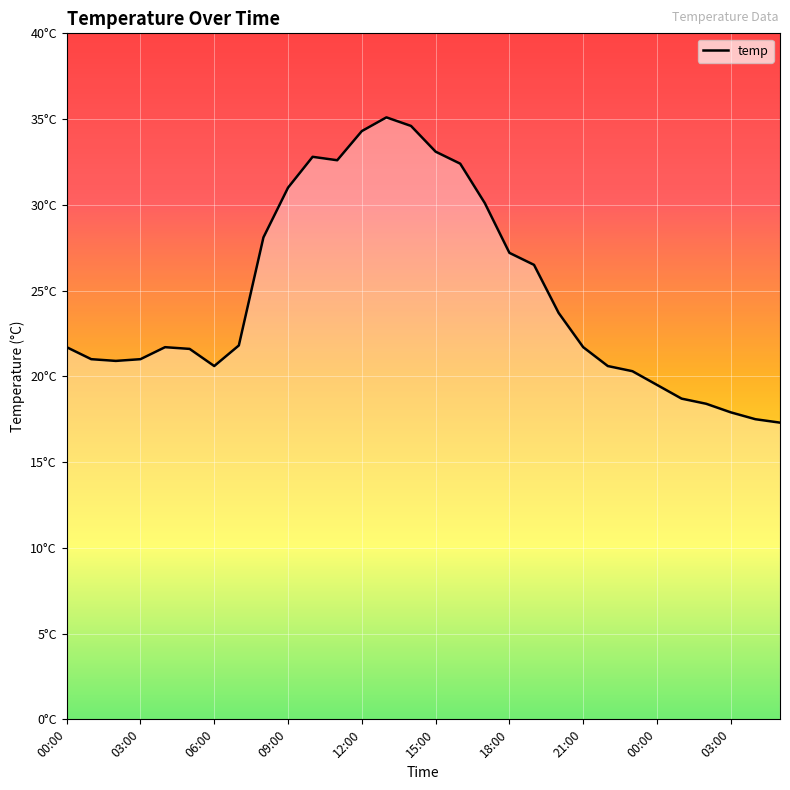

Does the chart display data point markers on the line(s)?

No